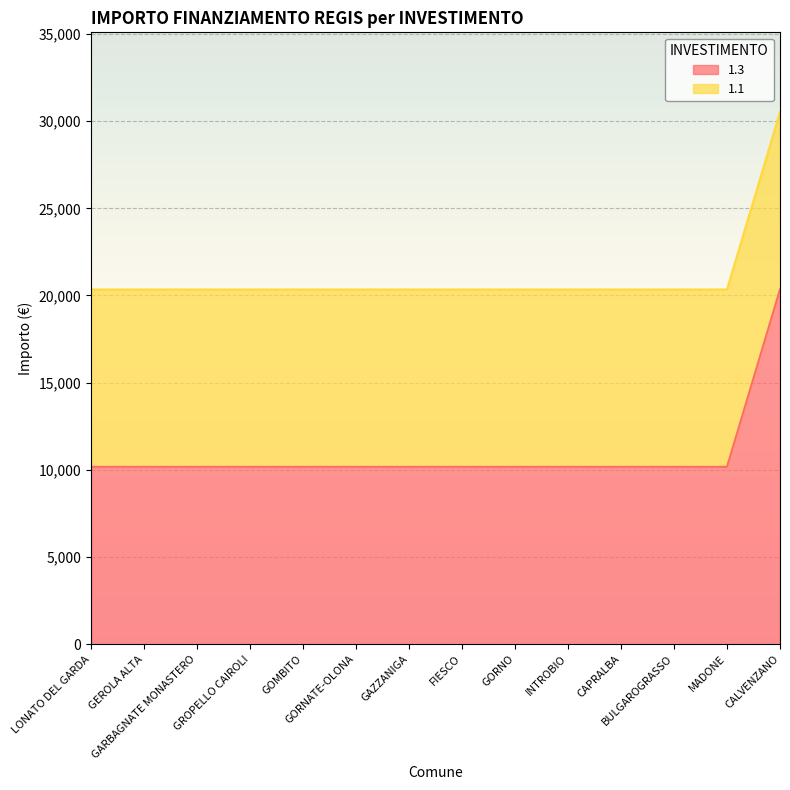

What is the value of the 9th point from the left?

10172